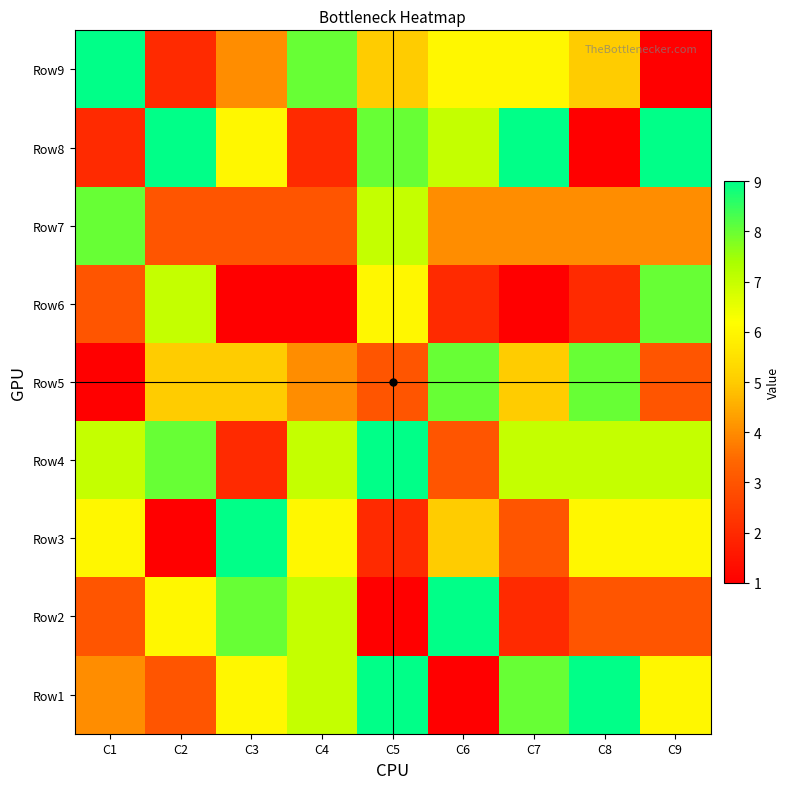

The chart shows a value of 9 at C1. True or false?

True